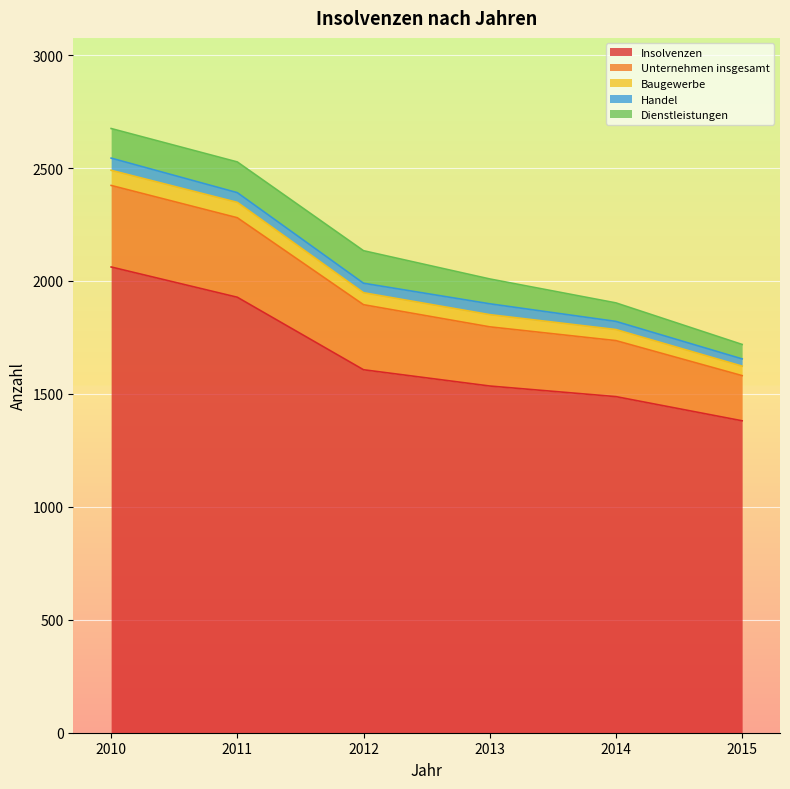

At which label is Handel closest to 43?

2011